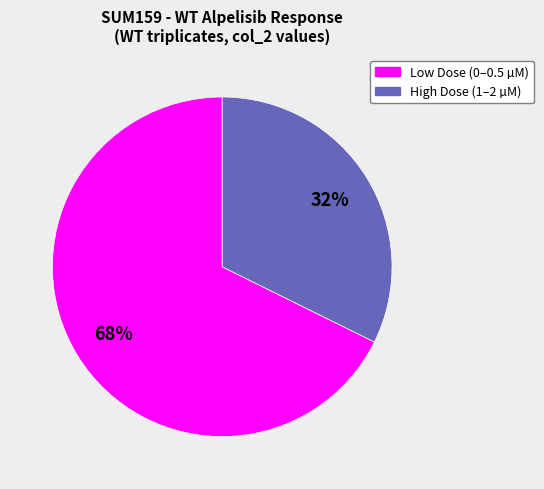

To the nearest percent, what is the average slice percentage?

50%